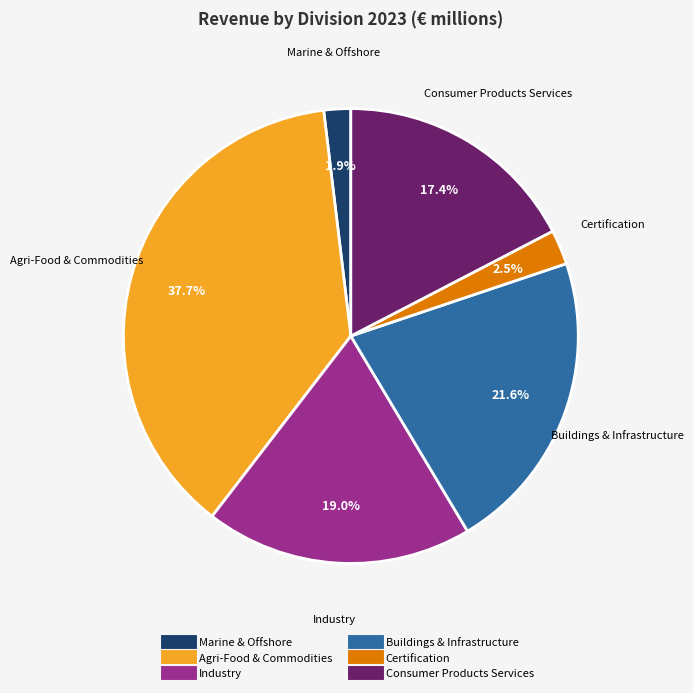

To the nearest percent, what percentage of the pie is Agri-Food & Commodities?

38%